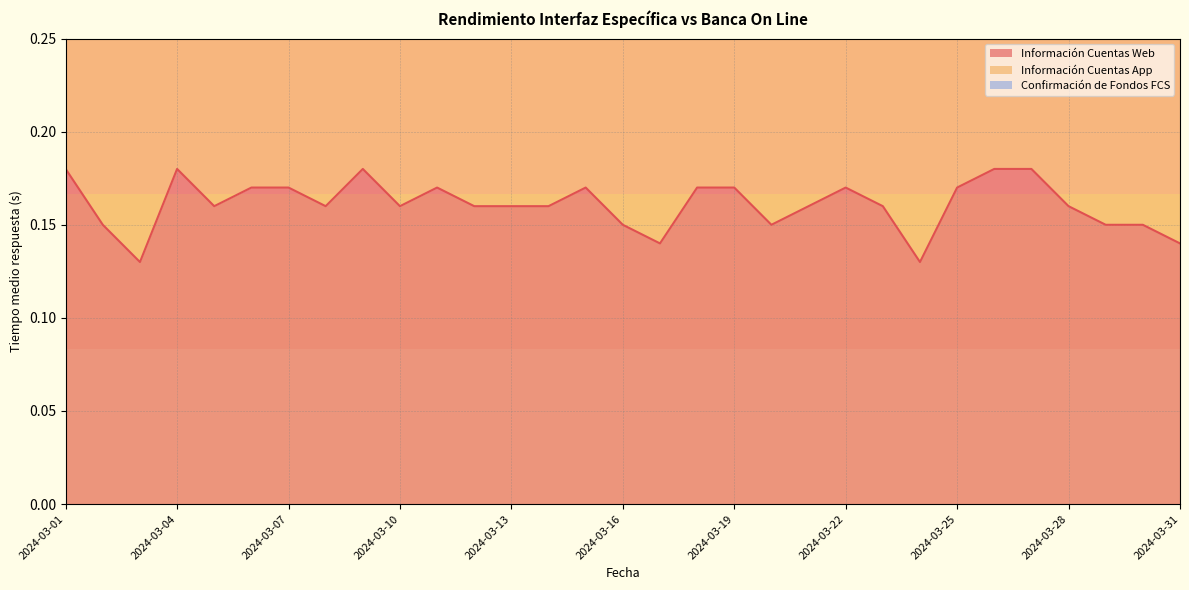

True or false: Información Cuentas Web has a value of 0.1 at 2024-03-01.

False